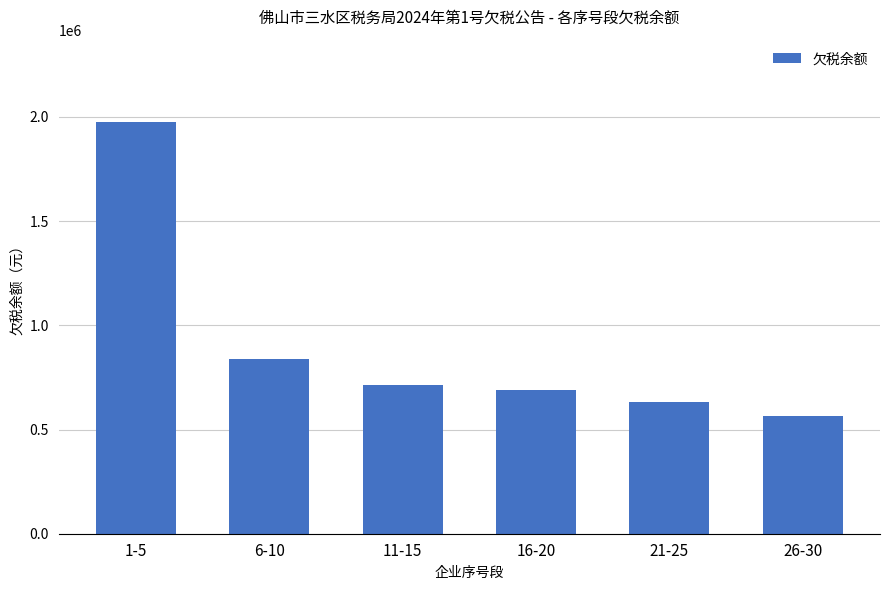

At which label is the value closest to 1271315?

6-10